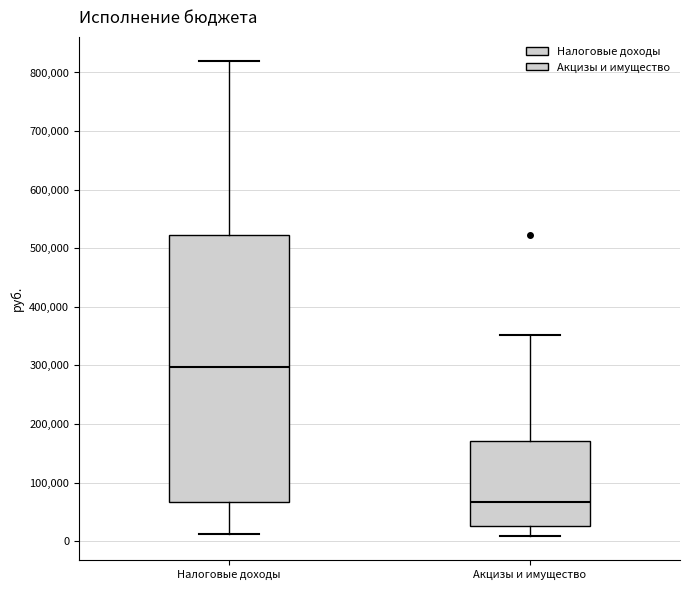

Comparing the boxes themselves (not the whiskers), which one is the tallest?

Налоговые доходы